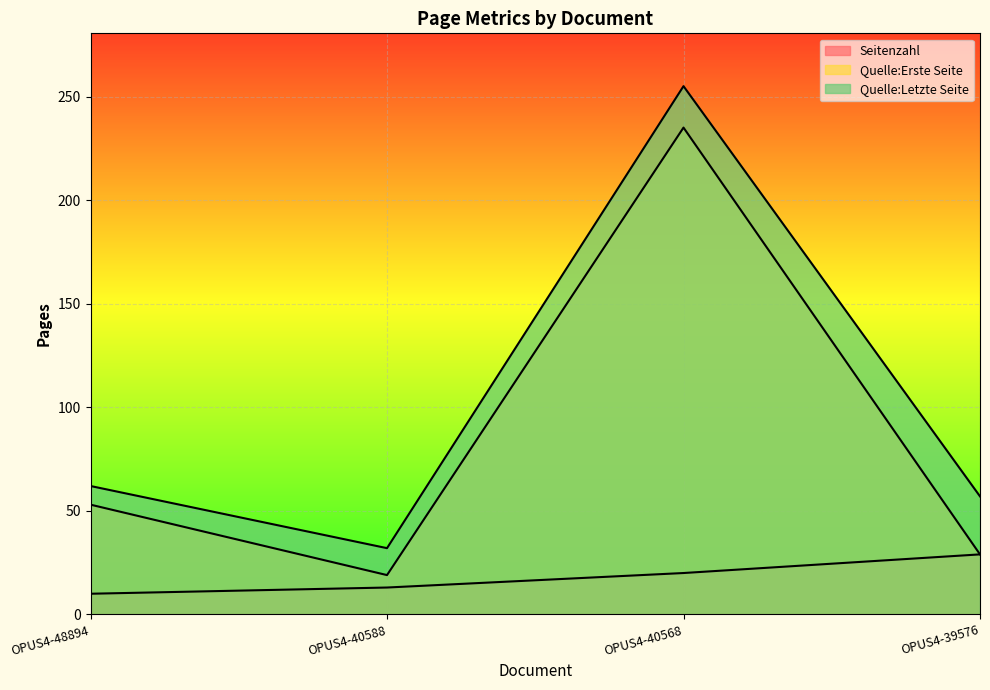

Is the value of Quelle:Letzte Seite at OPUS4-40568 greater than the value of Quelle:Erste Seite at OPUS4-40588?

Yes